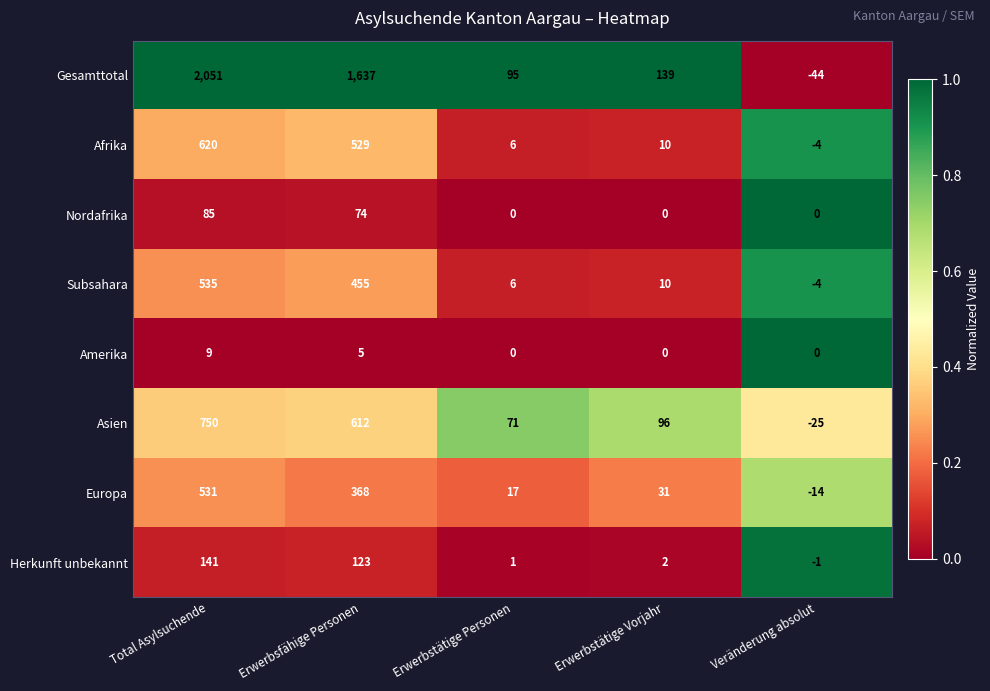

What is the spread (max minus min) of values at Total Asylsuchende?

2042